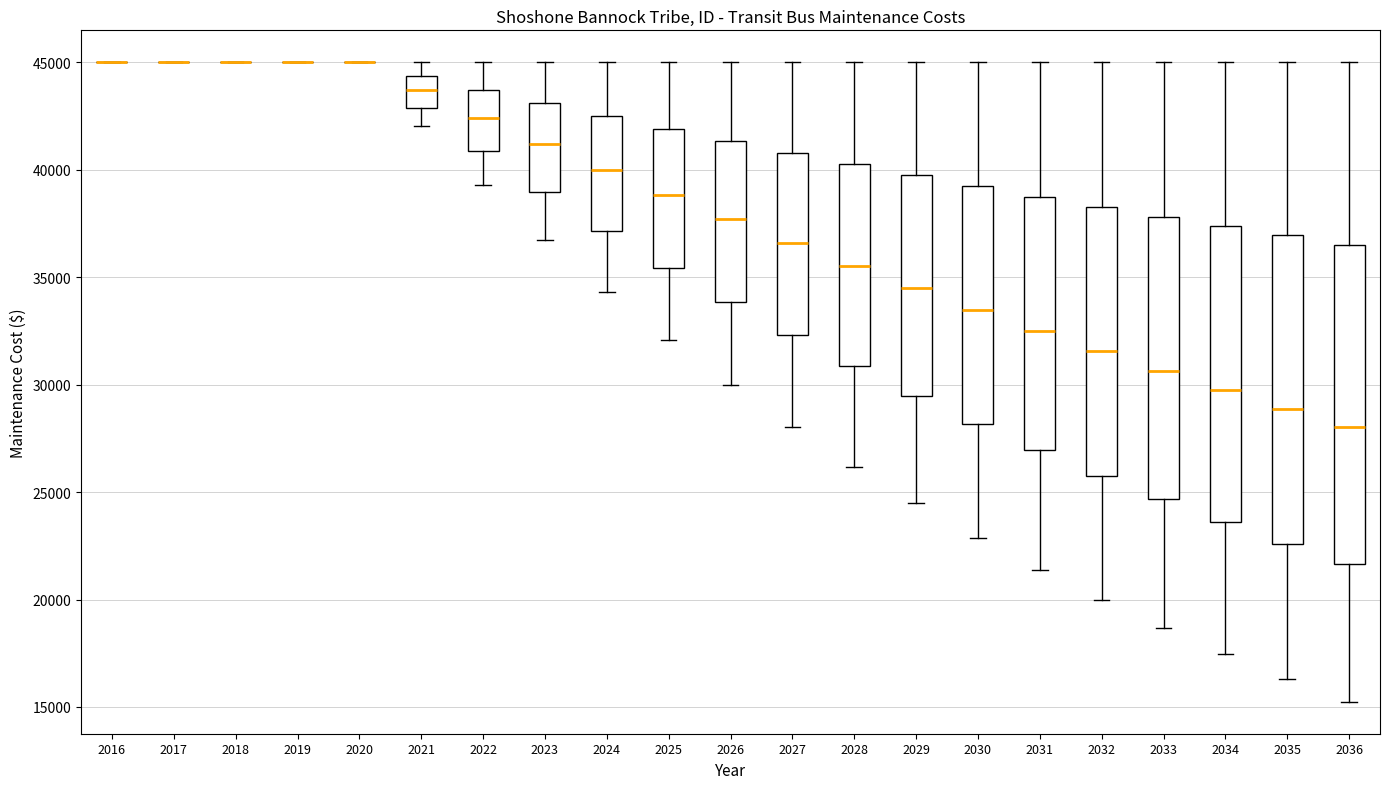

Reading left to right, read every box against the y-axis: the position of its median line, the range the box covers, and the ends of its whiskers. The values are not printed on the chart, so give them approximately, as read against the axis.

2016: box collapsed to a line at 45000, whiskers 45000 to 45000
2017: box collapsed to a line at 45000, whiskers 45000 to 45000
2018: box collapsed to a line at 45000, whiskers 45000 to 45000
2019: box collapsed to a line at 45000, whiskers 45000 to 45000
2020: box collapsed to a line at 45000, whiskers 45000 to 45000
2021: median 43500, box 43000 to 44500, whiskers 42000 to 45000
2022: median 42500, box 41000 to 43500, whiskers 39500 to 45000
2023: median 41000, box 39000 to 43000, whiskers 36500 to 45000
2024: median 40000, box 37000 to 42500, whiskers 34500 to 45000
2025: median 39000, box 35500 to 42000, whiskers 32000 to 45000
2026: median 37500, box 34000 to 41500, whiskers 30000 to 45000
2027: median 36500, box 32500 to 41000, whiskers 28000 to 45000
2028: median 35500, box 31000 to 40500, whiskers 26000 to 45000
2029: median 34500, box 29500 to 39500, whiskers 24500 to 45000
2030: median 33500, box 28000 to 39000, whiskers 23000 to 45000
2031: median 32500, box 27000 to 39000, whiskers 21500 to 45000
2032: median 31500, box 26000 to 38500, whiskers 20000 to 45000
2033: median 30500, box 24500 to 38000, whiskers 18500 to 45000
2034: median 30000, box 23500 to 37500, whiskers 17500 to 45000
2035: median 29000, box 22500 to 37000, whiskers 16500 to 45000
2036: median 28000, box 21500 to 36500, whiskers 15000 to 45000